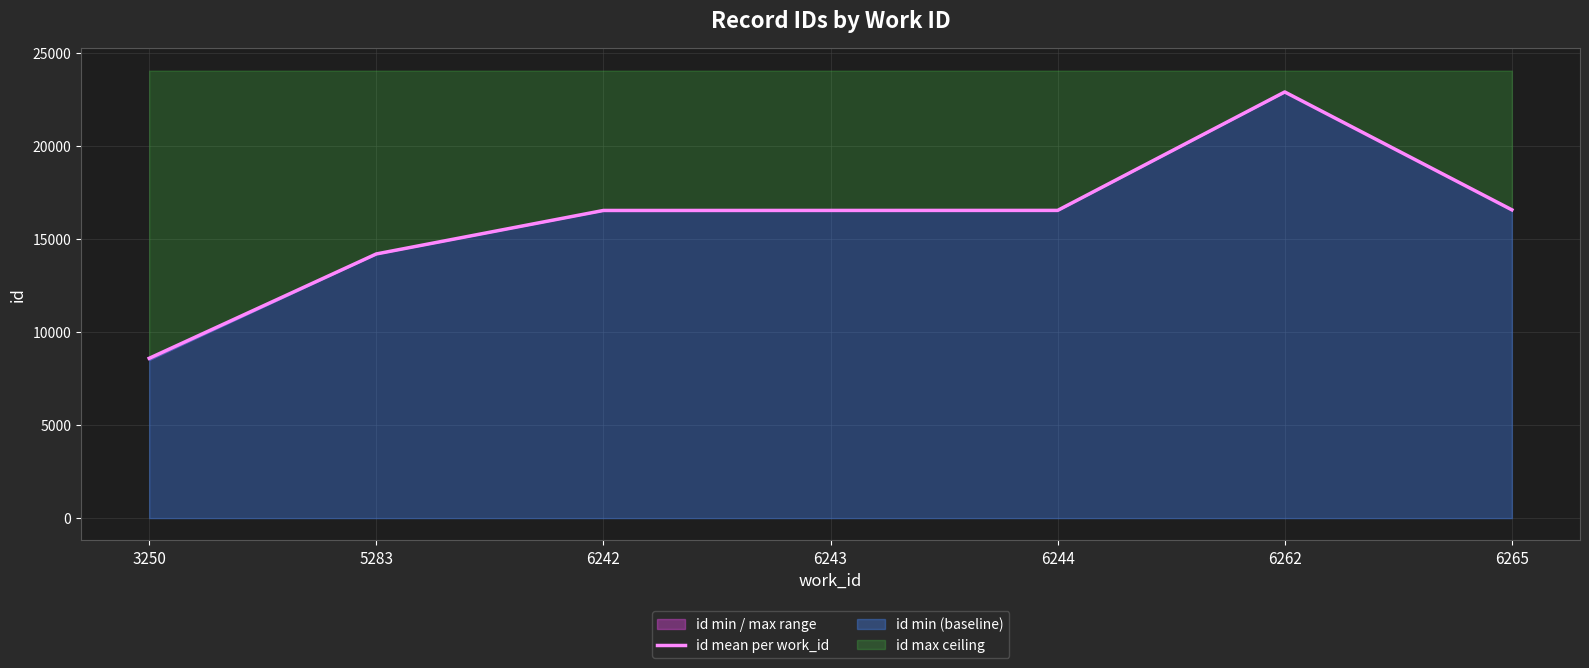

Reading right to left, transcribe all the data shown in this chart.

16573.0	22910.0	16542.5	16541.0	16539.0	14201.0	8590.0